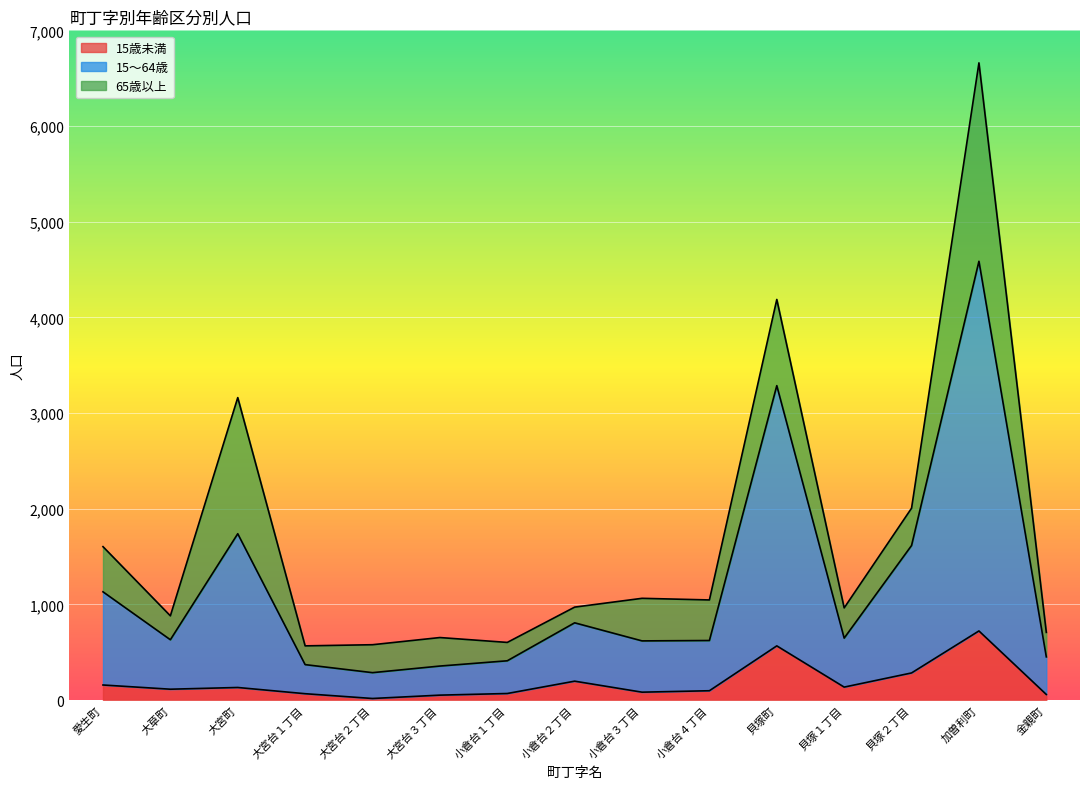

At which label does 15歳未満 first exceed 113?

愛生町